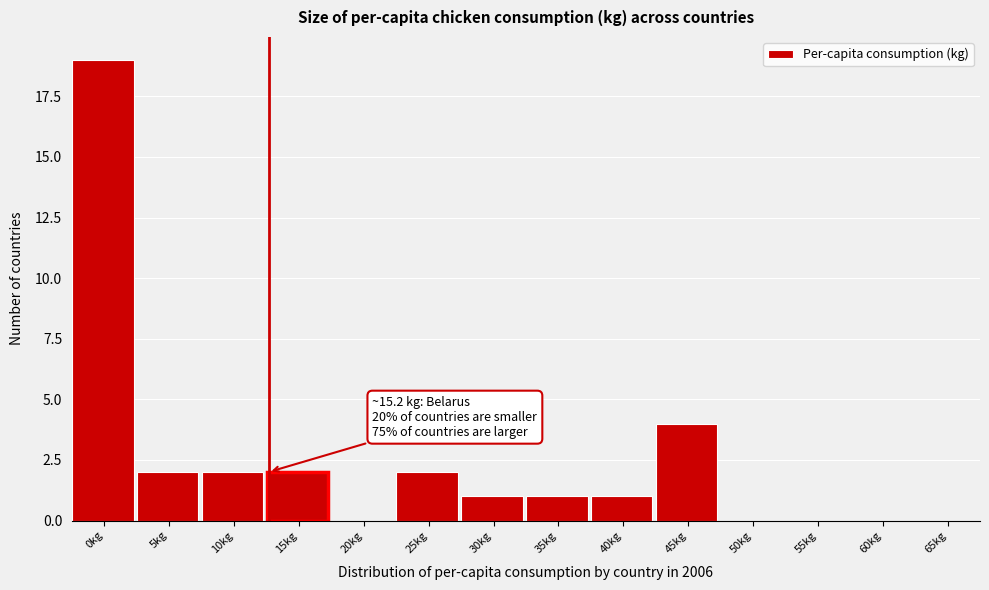

Reading left to right, transcribe all the data shown in this chart.

0kg=19	5kg=2	10kg=2	15kg=2	20kg=0	25kg=2	30kg=1	35kg=1	40kg=1	45kg=4	50kg=0	55kg=0	60kg=0	65kg=0